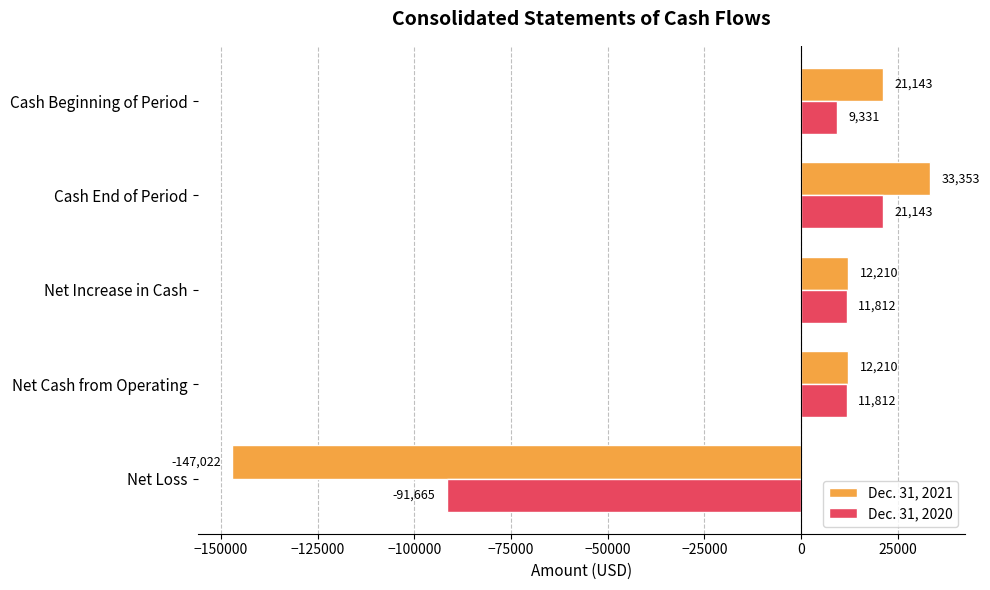

Rank the series by their average value, from highest to lowest.

Dec. 31, 2020, Dec. 31, 2021